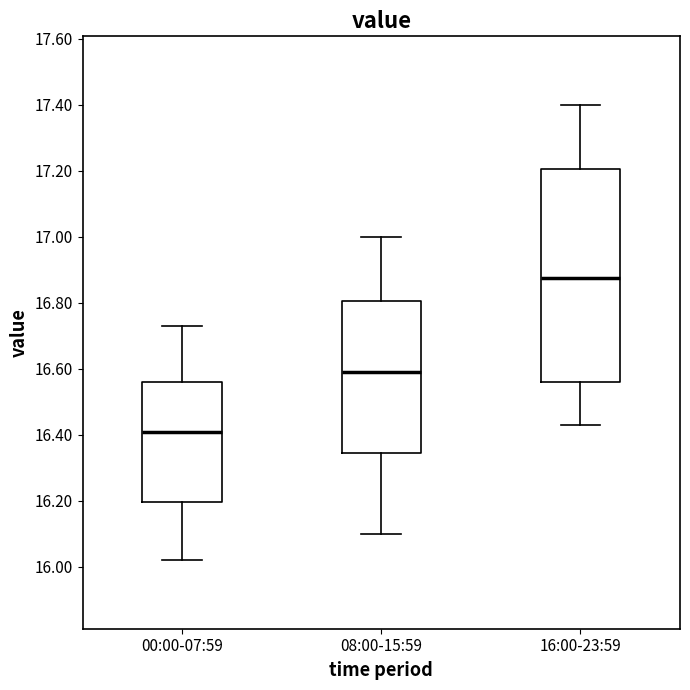

Where does the median line of the box for 00:00-07:59 sit on the y-axis? The values are not printed on the chart, so give them approximately, as read against the axis.

16.42